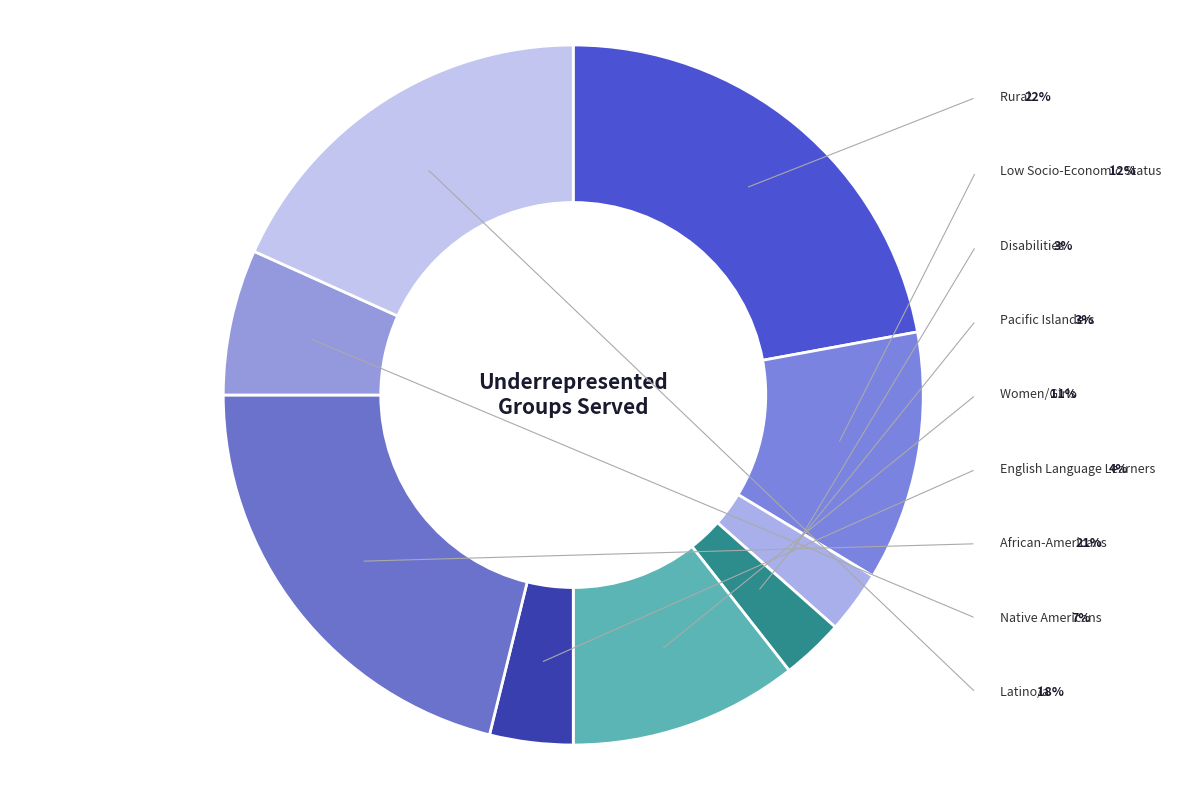

Which slice is the largest?

Rural